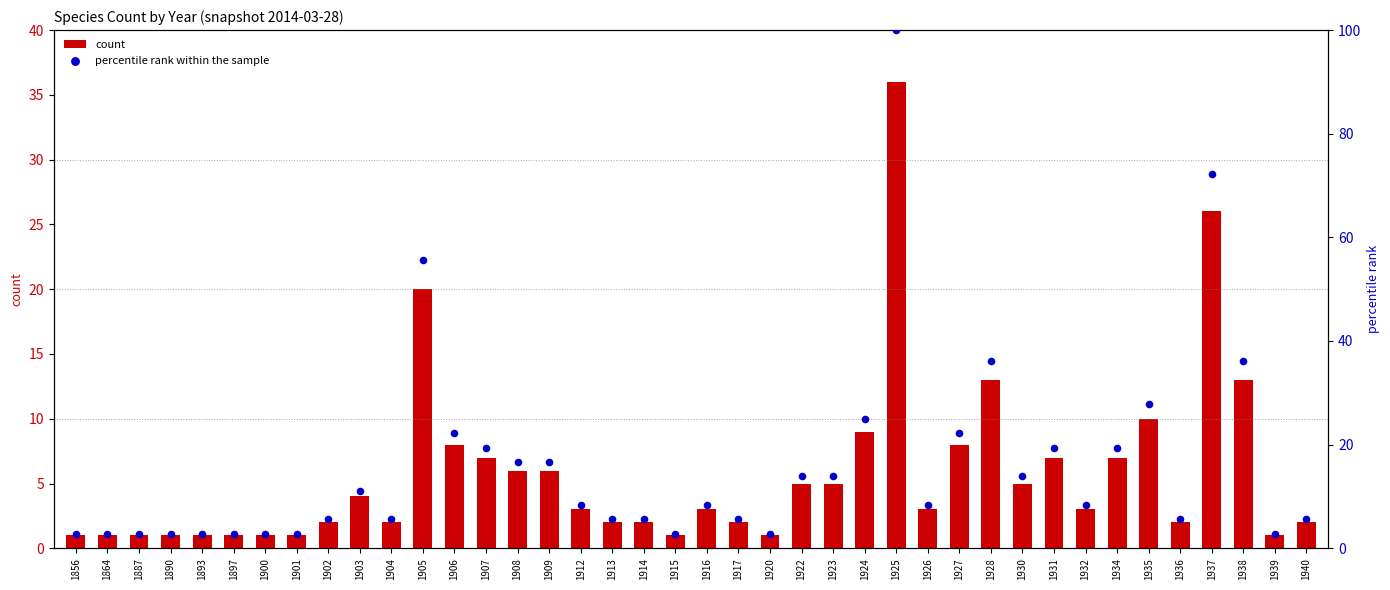

Which series contains the lowest Y value?

count